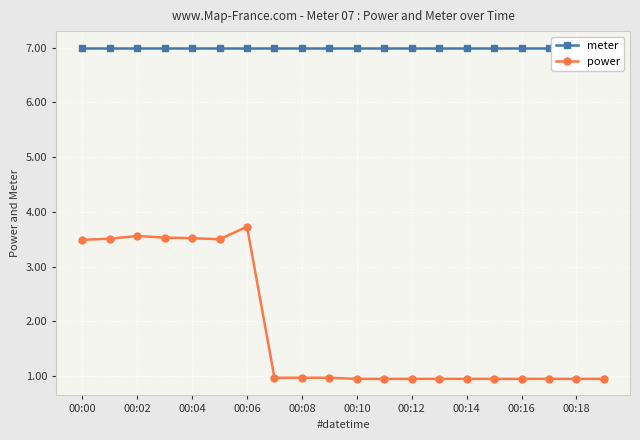

Is it true that meter equals 7.0 at 11?

True